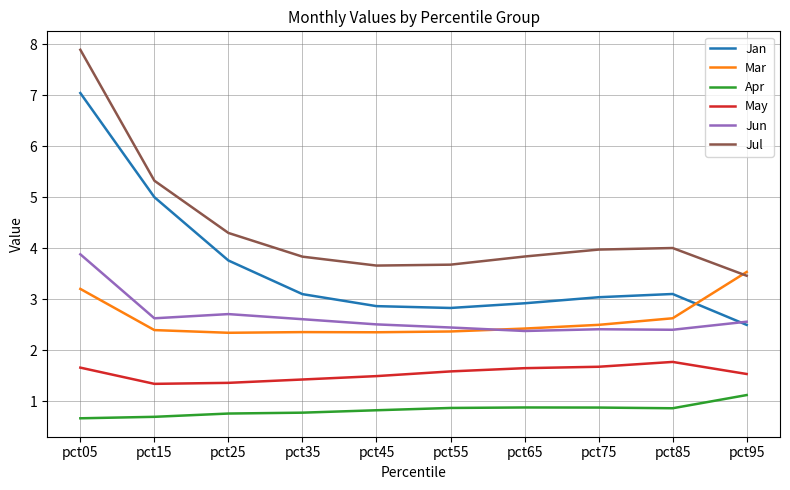

How many interior local peaks does the Jan series have?

1